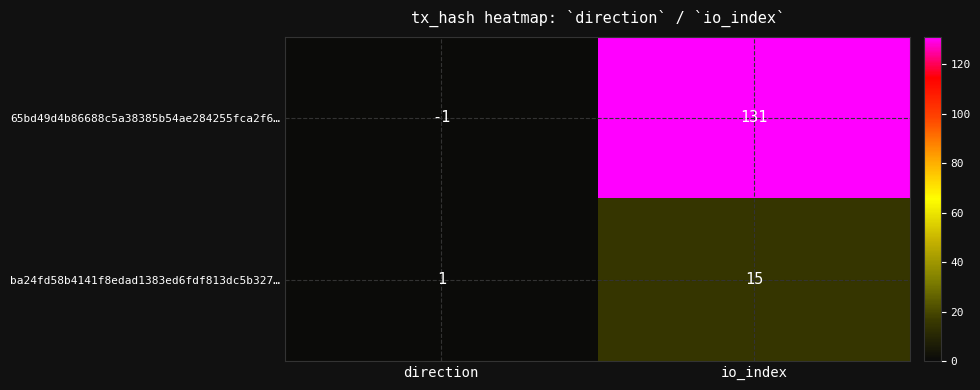

At which category is the sum across all series the highest?

io_index